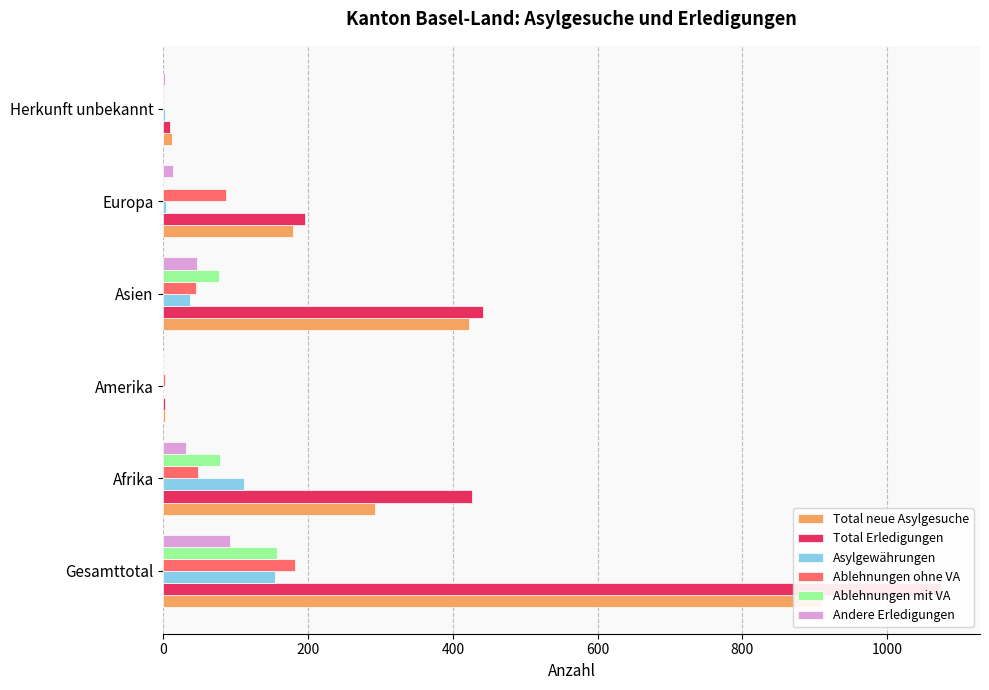

Is it true that Ablehnungen mit VA equals 77 at Asien?

True